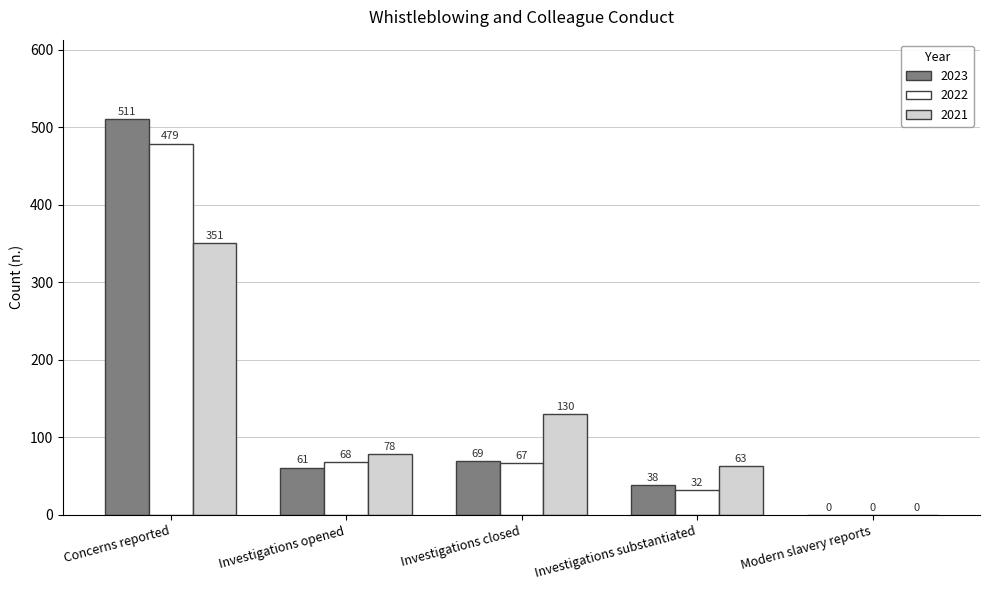

True or false: 2021 has a value of -171 at Modern slavery reports.

False